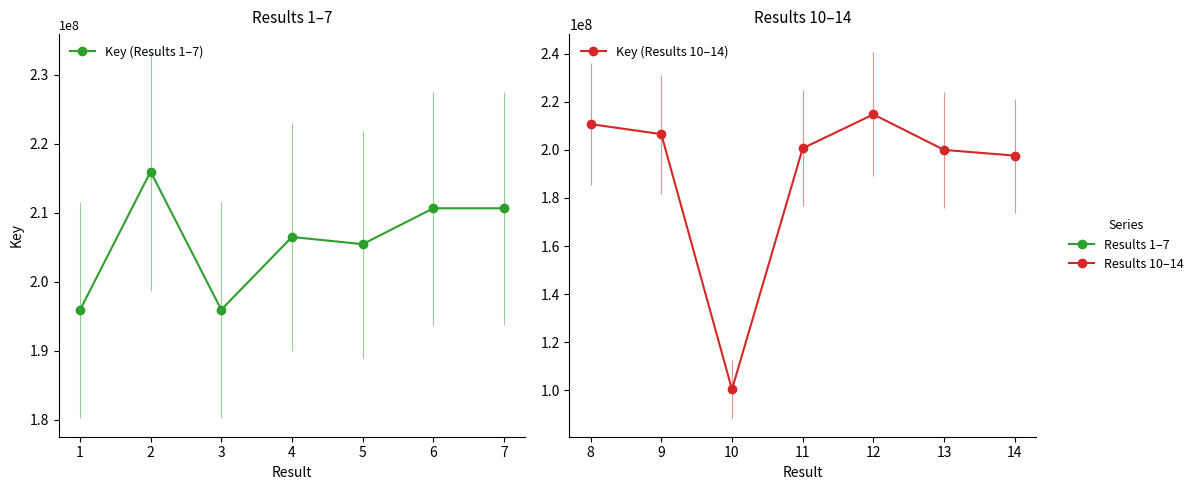

Where do Key (Results 1–7) and Key (Results 10–14) first cross each other?

1 and 2